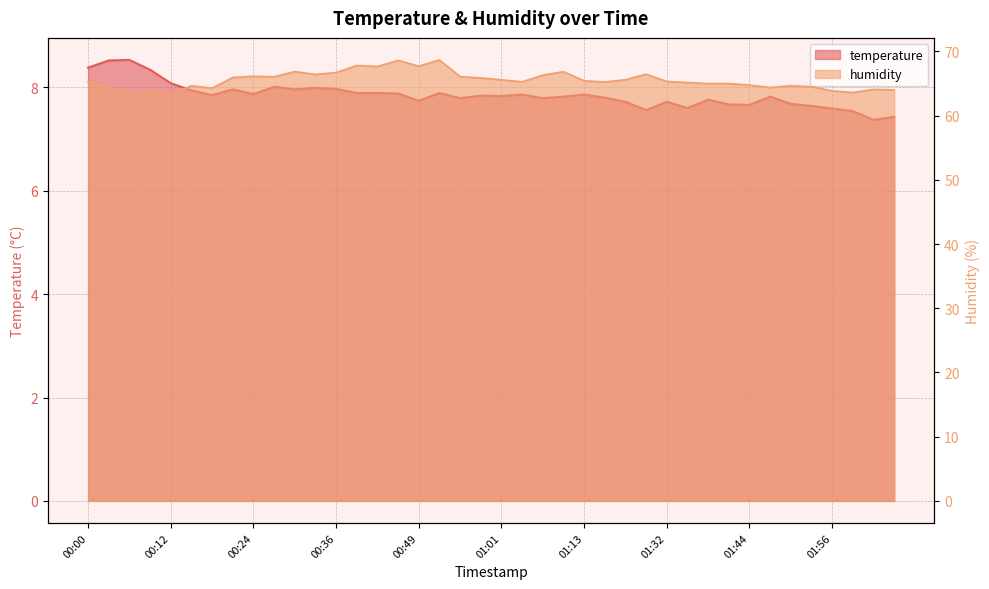

Reading left to right, extract all data points from this chart.

temperature: 8.4	8.5	8.5	8.3	8.1	7.9	7.8	8.0	7.9	8.0	8.0	8.0	8.0	7.9	7.9	7.9	7.7	7.9	7.8	7.8	7.8	7.9	7.8	7.8	7.9	7.8	7.7	7.6	7.7	7.6	7.8	7.7	7.7	7.8	7.7	7.6	7.6	7.5	7.4	7.4
humidity: 65.3	64.3	63.4	63.8	63.3	64.6	64.3	65.9	66.1	66.0	66.8	66.4	66.7	67.8	67.6	68.6	67.7	68.7	66.1	65.9	65.6	65.2	66.3	66.8	65.4	65.2	65.6	66.4	65.3	65.1	65.0	65.0	64.8	64.4	64.6	64.5	63.9	63.6	64.1	64.0